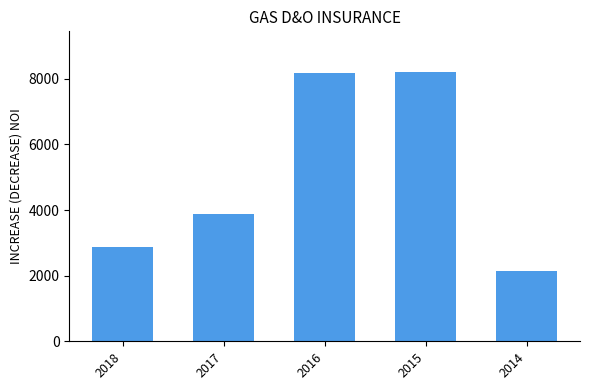

Is it true that the value at 2014 is 3206.3?

False